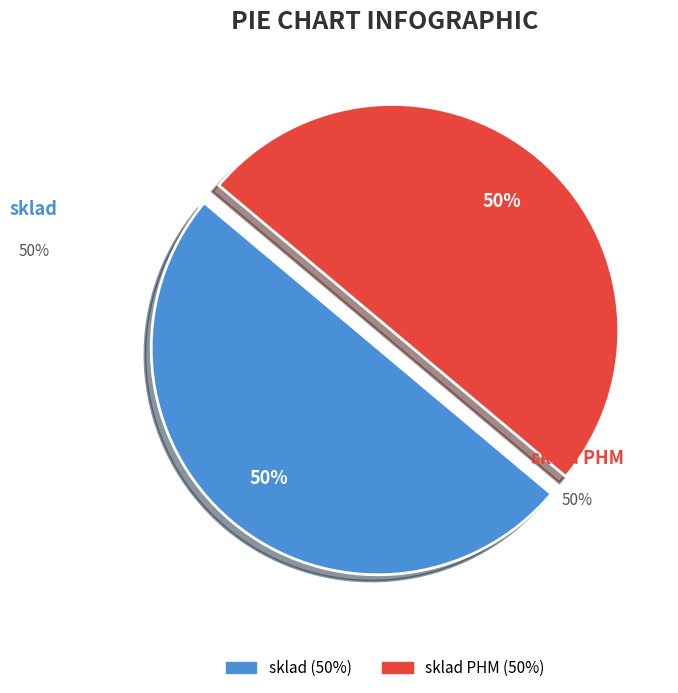

To the nearest percent, what portion does sklad PHM represent?

50%